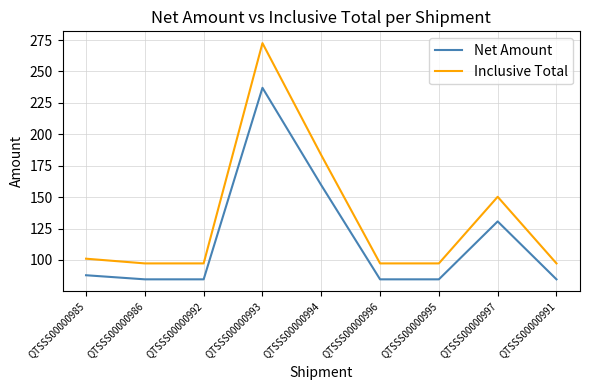

What is the difference between the Net Amount values at QTSSS00000997 and QTSSS00000992?

46.1